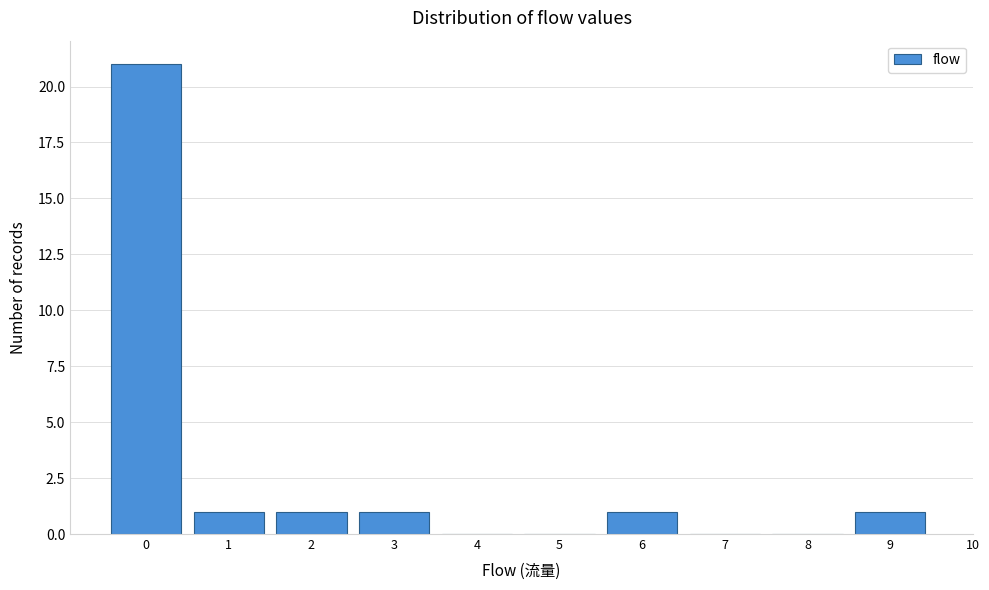

Reading left to right, list all the values displayed in this chart.

0=21	1=1	2=1	3=1	4=0	5=0	6=1	7=0	8=0	9=1